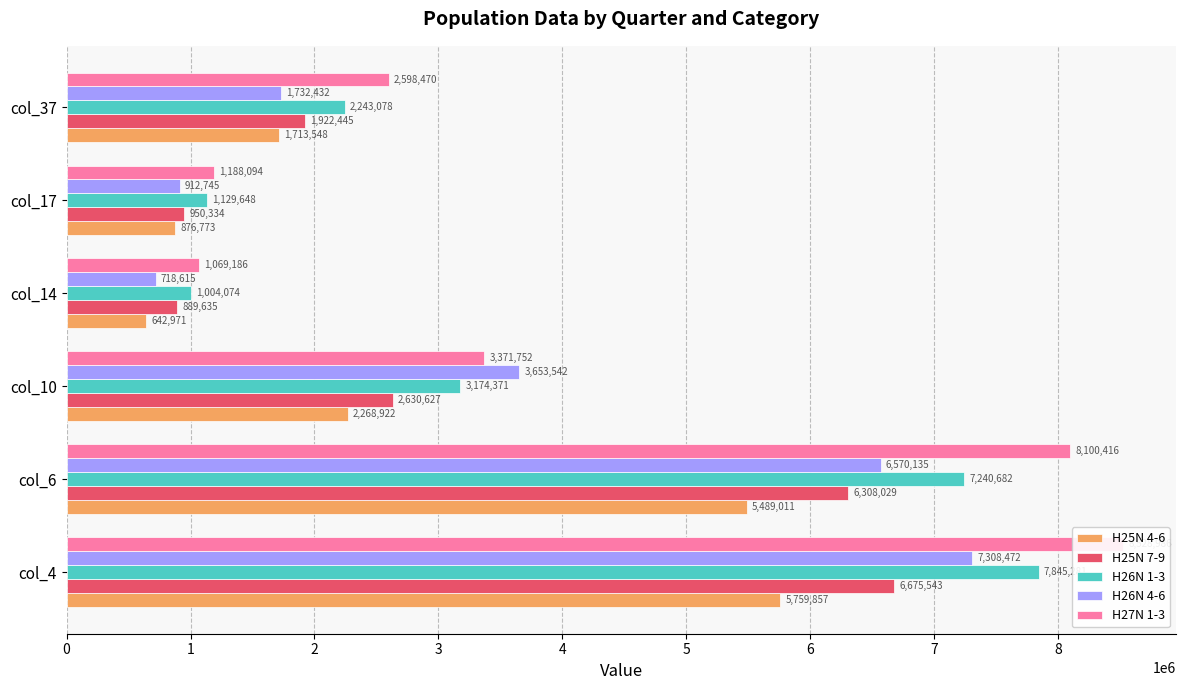

At col_10, list the series in order from smallest to largest.

H25N 4-6, H25N 7-9, H26N 1-3, H27N 1-3, H26N 4-6